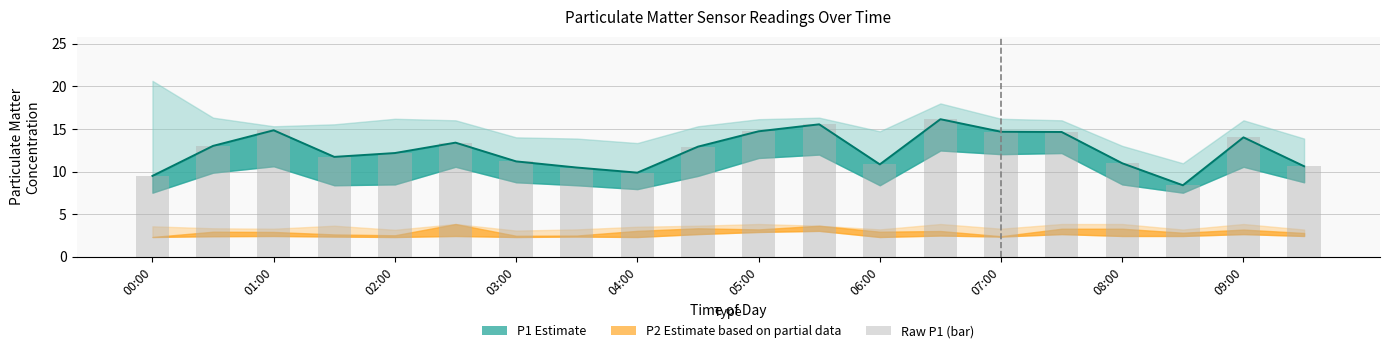

Reading left to right, transcribe all the data shown in this chart.

P1: 00:00=9.5	00:30=13.0	01:00=14.8	01:30=11.7	02:00=12.2	02:30=13.4	03:00=11.2	03:30=10.5	04:00=9.9	04:30=12.9	05:00=14.7	05:30=15.6	06:00=10.8	06:30=16.1	07:00=14.7	07:30=14.7	08:00=11.0	08:30=8.4	09:00=14.0	09:30=10.6
P1_upper: 00:00=20.6	00:30=16.3	01:00=15.3	01:30=15.6	02:00=16.2	02:30=16.0	03:00=14.0	03:30=13.9	04:00=13.3	04:30=15.3	05:00=16.1	05:30=16.3	06:00=14.7	06:30=18.0	07:00=16.2	07:30=16.0	08:00=13.0	08:30=11.0	09:00=16.0	09:30=13.9
P1_lower: 00:00=7.5	00:30=9.9	01:00=10.6	01:30=8.4	02:00=8.5	02:30=10.6	03:00=8.8	03:30=8.4	04:00=8.0	04:30=9.5	05:00=11.6	05:30=12.0	06:00=8.4	06:30=12.5	07:00=12.1	07:30=12.2	08:00=8.5	08:30=7.5	09:00=10.6	09:30=8.8
P2: 00:00=2.3	00:30=3.0	01:00=2.9	01:30=2.6	02:00=2.5	02:30=3.9	03:00=2.5	03:30=2.5	04:00=3.0	04:30=3.4	05:00=3.2	05:30=3.6	06:00=3.0	06:30=3.0	07:00=2.4	07:30=3.3	08:00=3.3	08:30=2.8	09:00=3.2	09:30=2.8
P2_upper: 00:00=3.6	00:30=3.4	01:00=3.3	01:30=3.6	02:00=3.2	02:30=3.9	03:00=3.1	03:30=3.2	04:00=3.5	04:30=3.6	05:00=3.9	05:30=3.6	06:00=3.2	06:30=3.9	07:00=3.3	07:30=3.9	08:00=3.9	08:30=3.2	09:00=3.9	09:30=3.2
P2_lower: 00:00=2.3	00:30=2.4	01:00=2.5	01:30=2.4	02:00=2.3	02:30=2.5	03:00=2.3	03:30=2.4	04:00=2.3	04:30=2.7	05:00=2.9	05:30=3.0	06:00=2.3	06:30=2.5	07:00=2.4	07:30=2.7	08:00=2.5	08:30=2.5	09:00=2.7	09:30=2.5